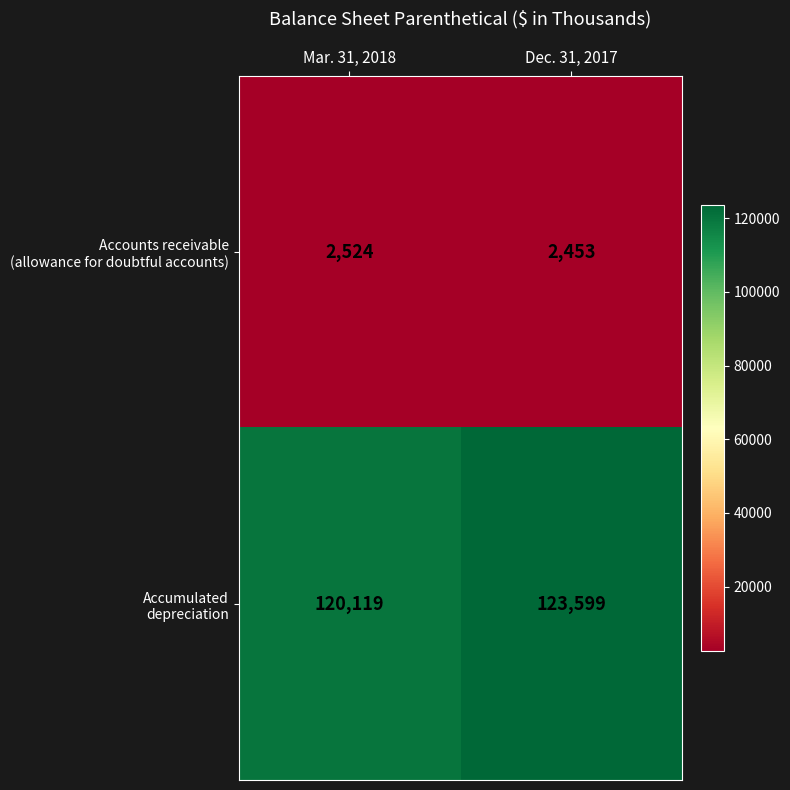

What is the maximum value shown in the chart?

123599